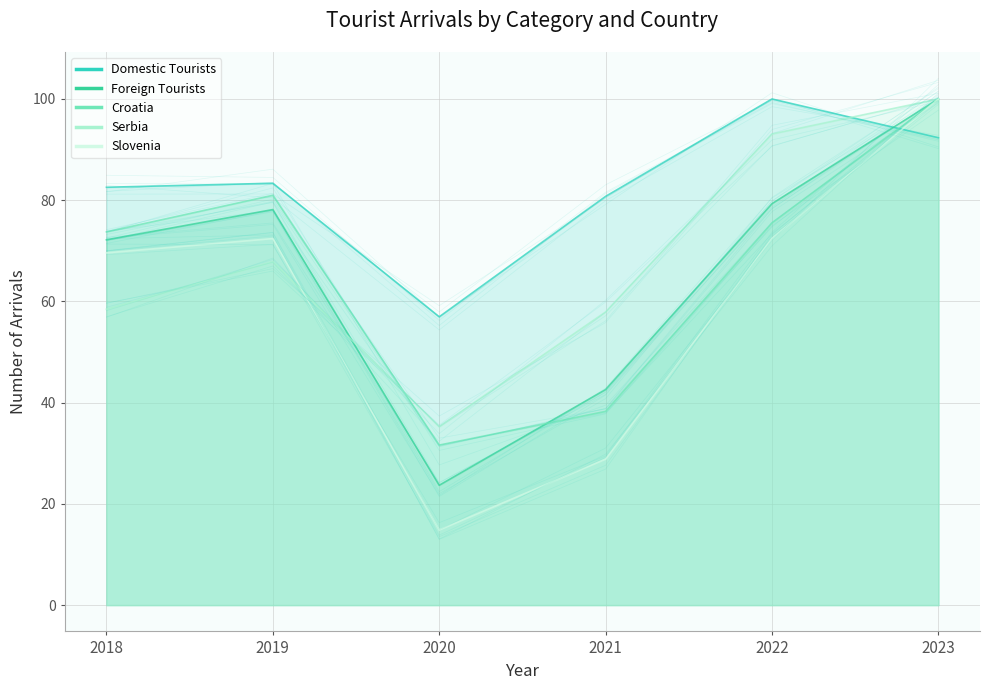

What is the total value across all series at 2022?

420.4